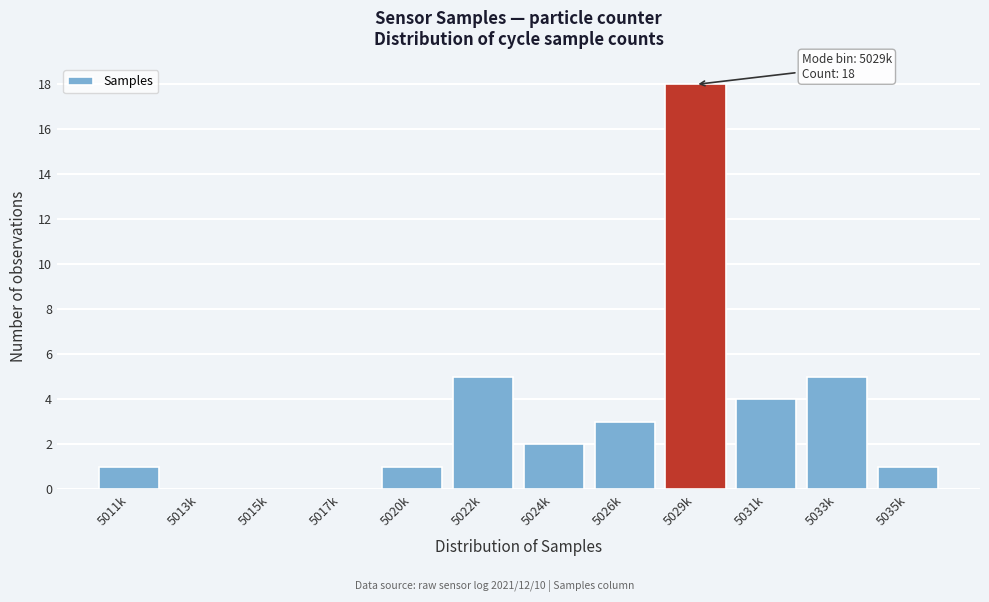

Reading right to left, list all the values displayed in this chart.

5035k=1	5033k=5	5031k=4	5029k=18	5026k=3	5024k=2	5022k=5	5020k=1	5017k=0	5015k=0	5013k=0	5011k=1